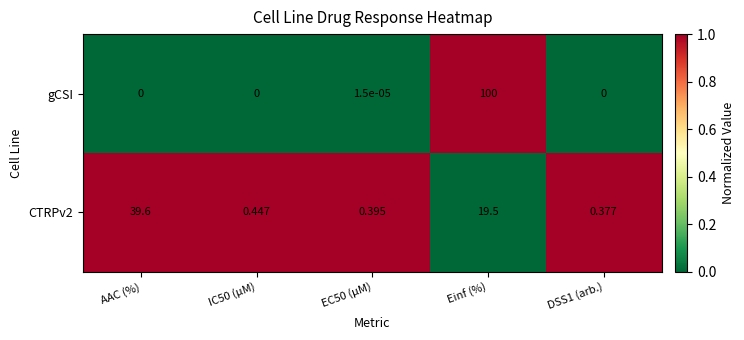

At which category is the sum across all series the highest?

Einf (%)